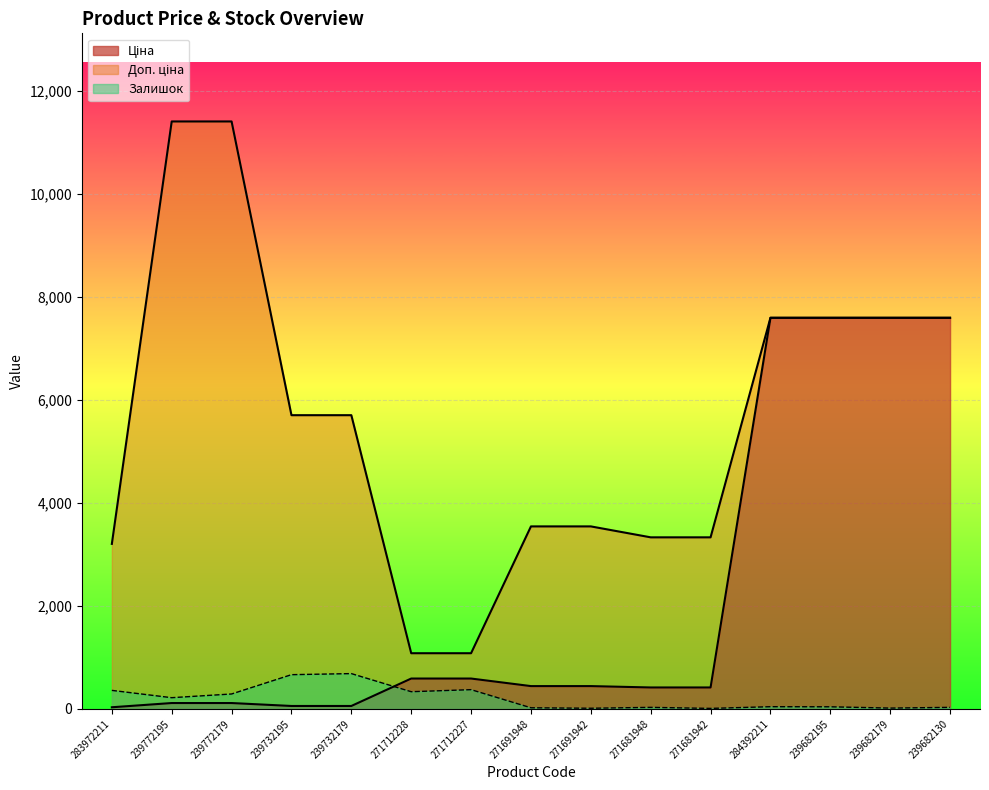

Rank the series by their maximum value, from highest to lowest.

Доп. ціна, Ціна, Залишок